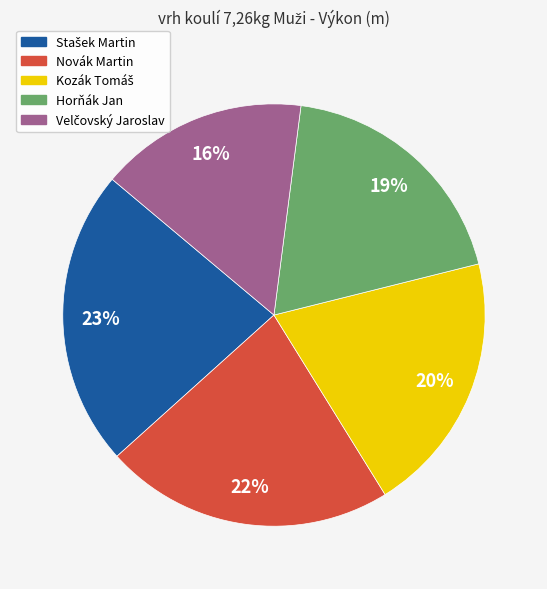

The Novák Martin slice represents 22% of the pie. True or false?

True